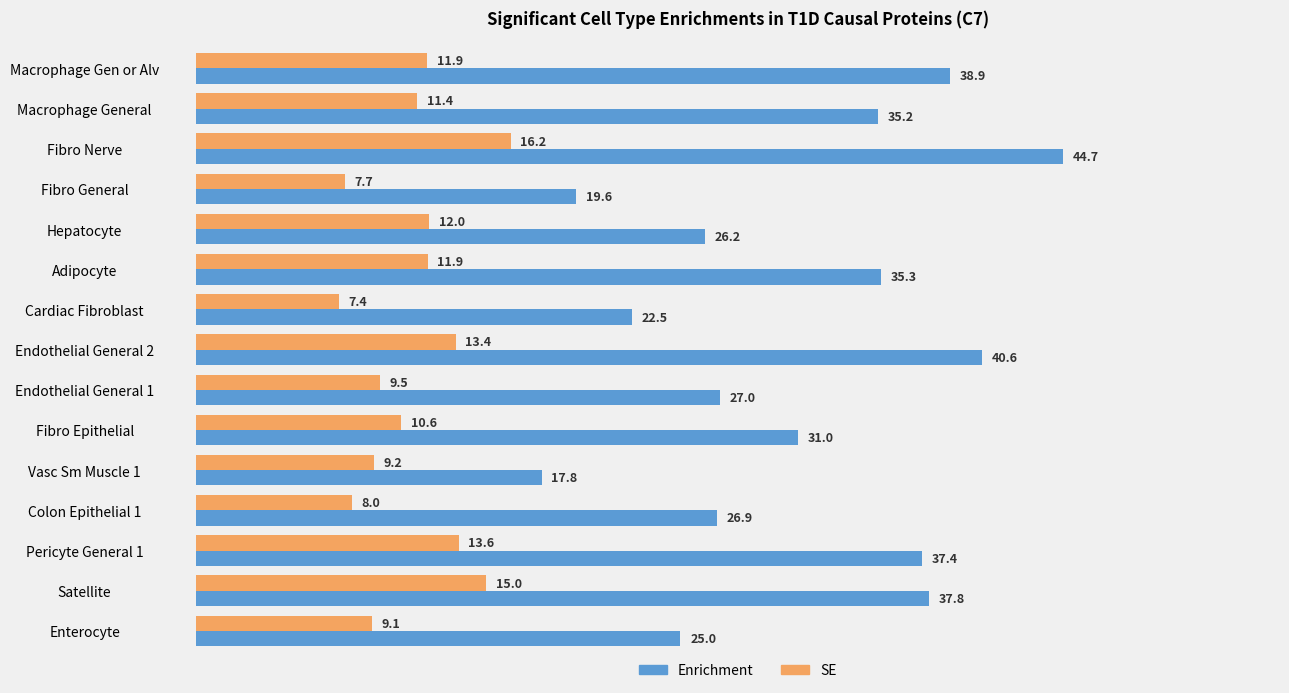

True or false: SE has a value of 9.1 at Enterocyte.

True